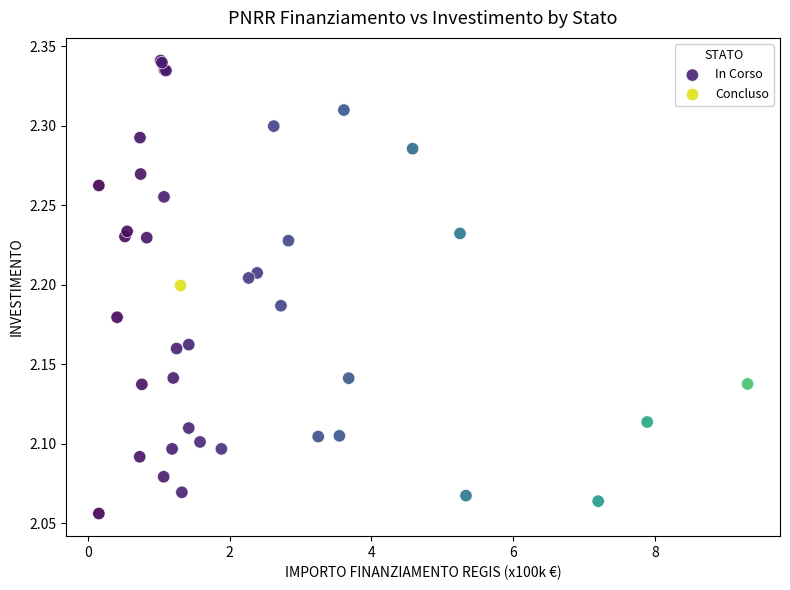

What are all the series names shown in the legend?

In Corso, Concluso